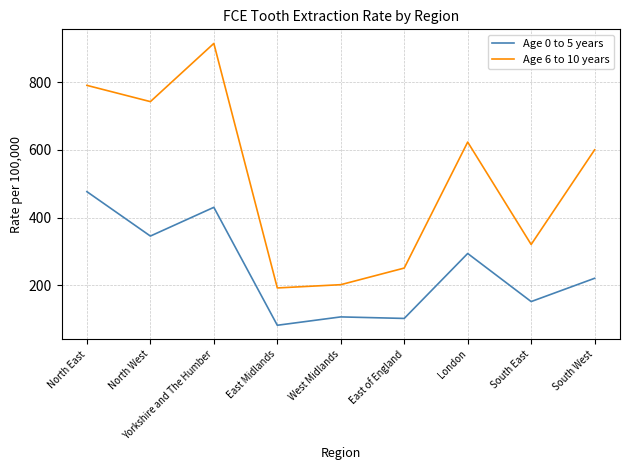

Where does the Age 0 to 5 years series first go above 220?

North East